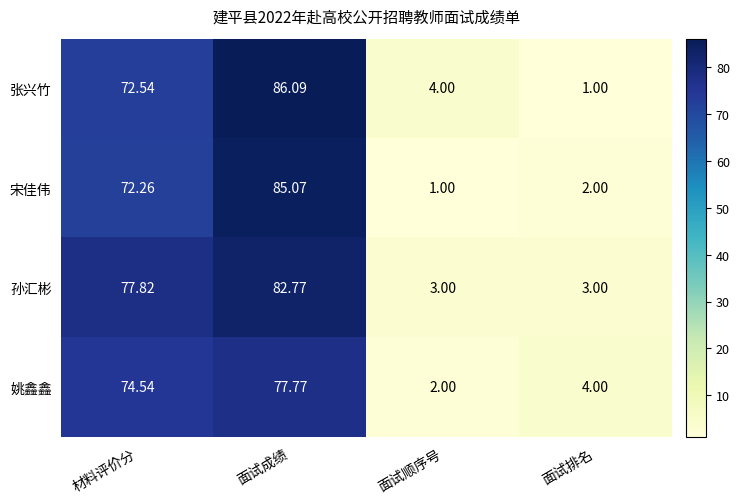

List the series in order of their overall mean, highest first.

孙汇彬, 张兴竹, 宋佳伟, 姚鑫鑫